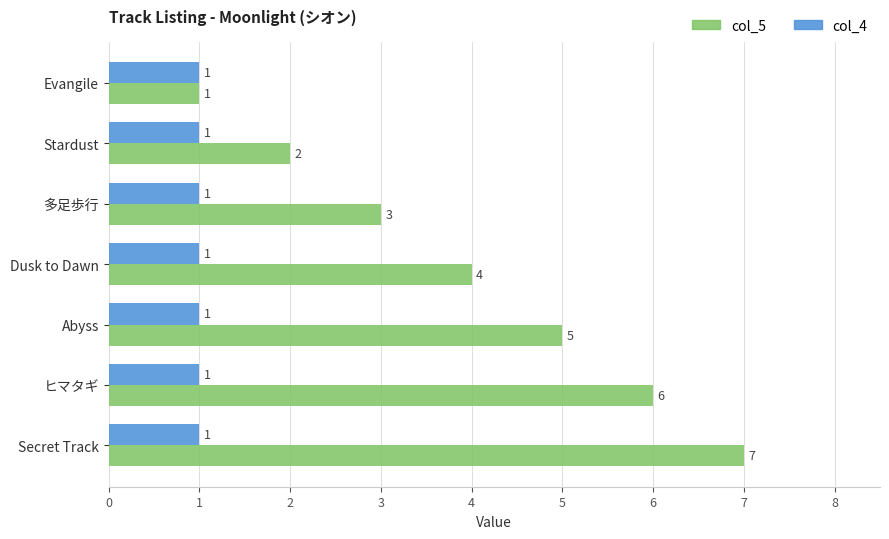

What is the sum of all col_5 values?

28